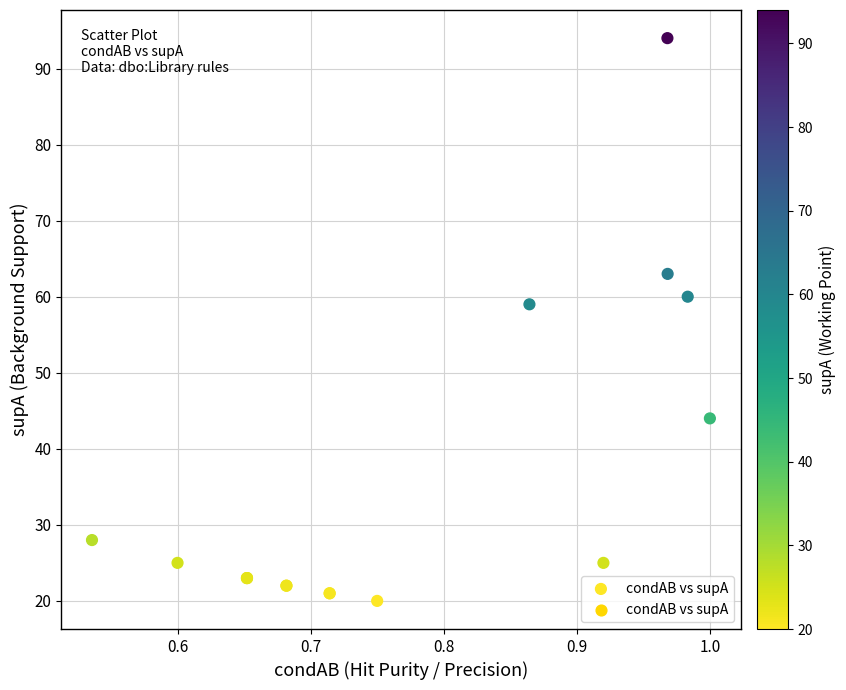

What Y value in the scatter plot is closest to 57?

59